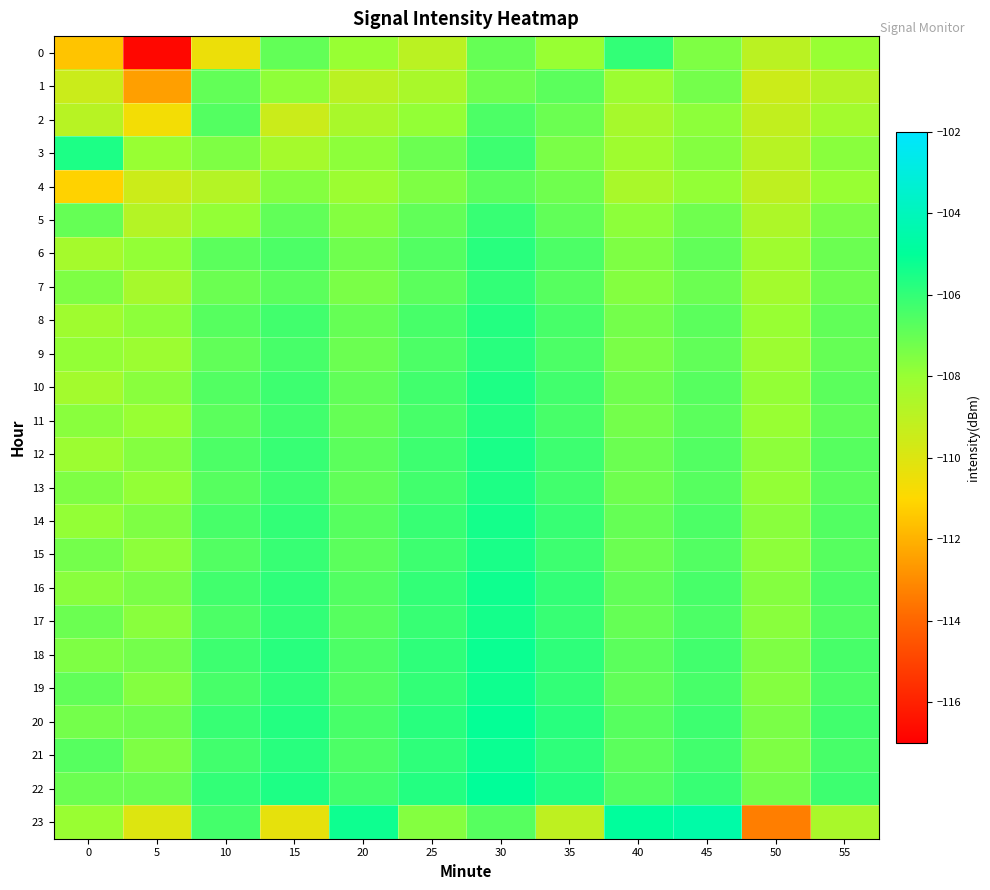

Reading left to right, list all the values displayed in this chart.

0: 0=-111.5	5=-116.8	10=-110.5	15=-106.9	20=-108.0	25=-109.0	30=-107.0	35=-108.0	40=-106.0	45=-107.5	50=-109.0	55=-108.0
1: 0=-109.5	5=-112.5	10=-106.9	15=-107.8	20=-109.0	25=-108.5	30=-107.2	35=-106.8	40=-108.1	45=-107.3	50=-109.5	55=-108.8
2: 0=-108.9	5=-110.7	10=-106.6	15=-109.5	20=-108.5	25=-107.9	30=-106.5	35=-107.1	40=-108.4	45=-107.8	50=-109.2	55=-108.3
3: 0=-105.6	5=-108.0	10=-107.5	15=-108.4	20=-107.8	25=-107.1	30=-106.2	35=-107.4	40=-108.2	45=-107.6	50=-108.9	55=-107.7
4: 0=-111.2	5=-109.5	10=-108.8	15=-107.6	20=-108.1	25=-107.5	30=-106.8	35=-107.2	40=-108.5	45=-107.9	50=-109.1	55=-108.0
5: 0=-107.0	5=-108.8	10=-107.9	15=-106.9	20=-107.6	25=-106.9	30=-106.1	35=-106.9	40=-107.8	45=-107.2	50=-108.6	55=-107.4
6: 0=-108.4	5=-107.9	10=-106.8	15=-106.5	20=-107.2	25=-106.6	30=-105.8	35=-106.5	40=-107.5	45=-106.9	50=-108.2	55=-107.1
7: 0=-107.5	5=-108.4	10=-107.1	15=-106.8	20=-107.4	25=-106.8	30=-106.0	35=-106.7	40=-107.6	45=-107.1	50=-108.3	55=-107.2
8: 0=-108.2	5=-107.8	10=-106.7	15=-106.3	20=-107.0	25=-106.4	30=-105.7	35=-106.4	40=-107.3	45=-106.8	50=-108.0	55=-106.9
9: 0=-107.9	5=-108.1	10=-106.9	15=-106.4	20=-107.1	25=-106.5	30=-105.8	35=-106.5	40=-107.4	45=-106.9	50=-108.1	55=-107.0
10: 0=-108.3	5=-107.7	10=-106.6	15=-106.2	20=-106.9	25=-106.3	30=-105.6	35=-106.3	40=-107.2	45=-106.7	50=-107.9	55=-106.8
11: 0=-107.7	5=-108.0	10=-106.8	15=-106.3	20=-107.0	25=-106.4	30=-105.7	35=-106.4	40=-107.3	45=-106.8	50=-108.0	55=-106.9
12: 0=-108.1	5=-107.6	10=-106.5	15=-106.1	20=-106.8	25=-106.2	30=-105.5	35=-106.2	40=-107.1	45=-106.6	50=-107.8	55=-106.7
13: 0=-107.5	5=-107.9	10=-106.7	15=-106.2	20=-106.9	25=-106.3	30=-105.6	35=-106.3	40=-107.2	45=-106.7	50=-107.9	55=-106.8
14: 0=-107.9	5=-107.5	10=-106.4	15=-106.0	20=-106.7	25=-106.1	30=-105.4	35=-106.1	40=-107.0	45=-106.5	50=-107.7	55=-106.6
15: 0=-107.3	5=-107.8	10=-106.6	15=-106.1	20=-106.8	25=-106.2	30=-105.5	35=-106.2	40=-107.1	45=-106.6	50=-107.8	55=-106.7
16: 0=-107.7	5=-107.4	10=-106.3	15=-105.9	20=-106.6	25=-106.0	30=-105.3	35=-106.0	40=-106.9	45=-106.4	50=-107.6	55=-106.5
17: 0=-107.1	5=-107.7	10=-106.5	15=-106.0	20=-106.7	25=-106.1	30=-105.4	35=-106.1	40=-107.0	45=-106.5	50=-107.7	55=-106.6
18: 0=-107.5	5=-107.3	10=-106.2	15=-105.8	20=-106.5	25=-105.9	30=-105.2	35=-105.9	40=-106.8	45=-106.3	50=-107.5	55=-106.4
19: 0=-106.9	5=-107.6	10=-106.4	15=-105.9	20=-106.6	25=-106.0	30=-105.3	35=-106.0	40=-106.9	45=-106.4	50=-107.6	55=-106.5
20: 0=-107.3	5=-107.2	10=-106.1	15=-105.7	20=-106.4	25=-105.8	30=-105.1	35=-105.8	40=-106.7	45=-106.2	50=-107.4	55=-106.3
21: 0=-106.7	5=-107.5	10=-106.3	15=-105.8	20=-106.5	25=-105.9	30=-105.2	35=-105.9	40=-106.8	45=-106.3	50=-107.5	55=-106.4
22: 0=-107.1	5=-107.1	10=-106.0	15=-105.6	20=-106.3	25=-105.7	30=-105.0	35=-105.7	40=-106.6	45=-106.1	50=-107.3	55=-106.2
23: 0=-108.0	5=-110.0	10=-106.3	15=-110.3	20=-105.3	25=-107.6	30=-106.7	35=-109.1	40=-104.9	45=-104.6	50=-113.4	55=-108.5